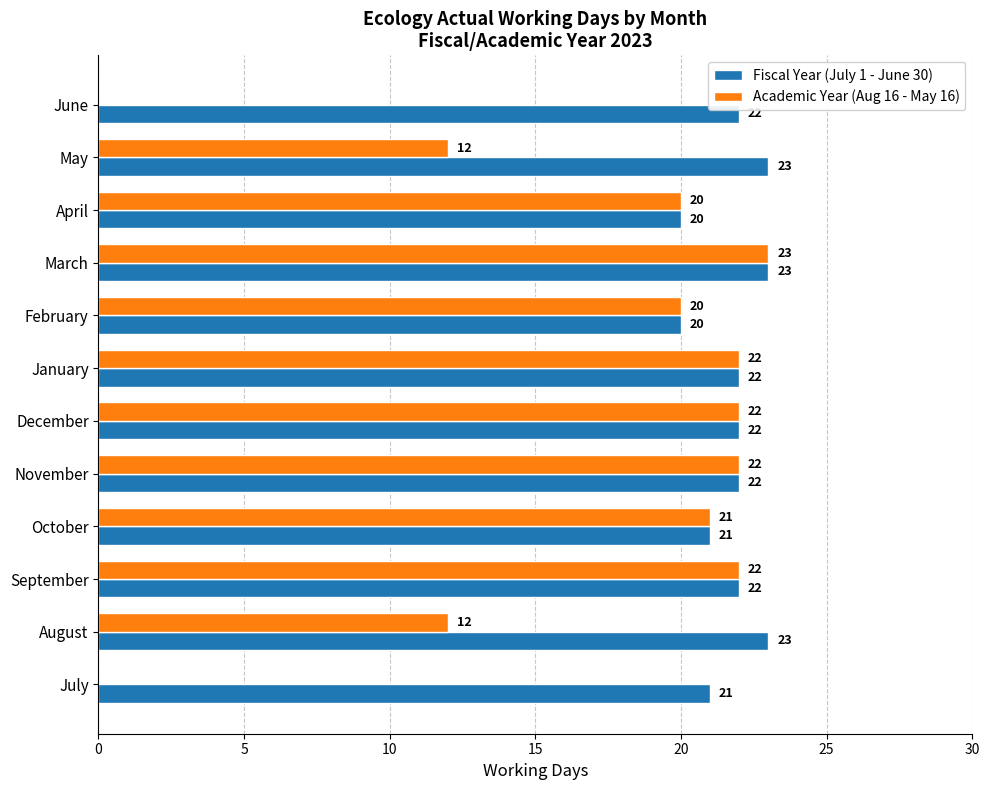

Which series changed the most between May and June?

Academic Year (Aug 16 - May 16)